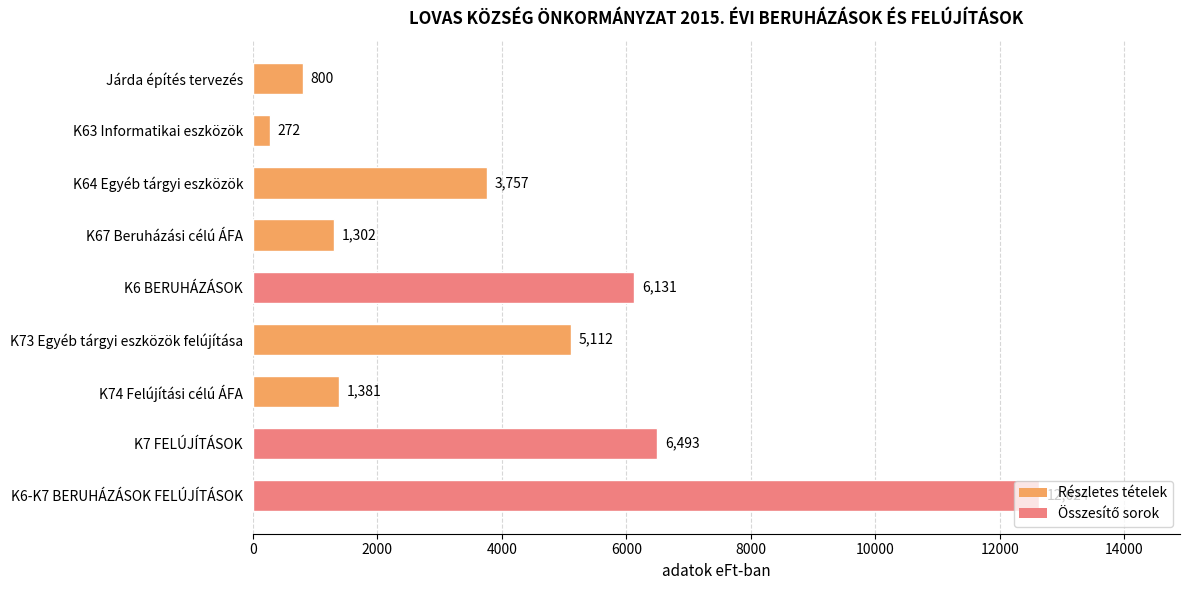

What is the sum of all values?

37872